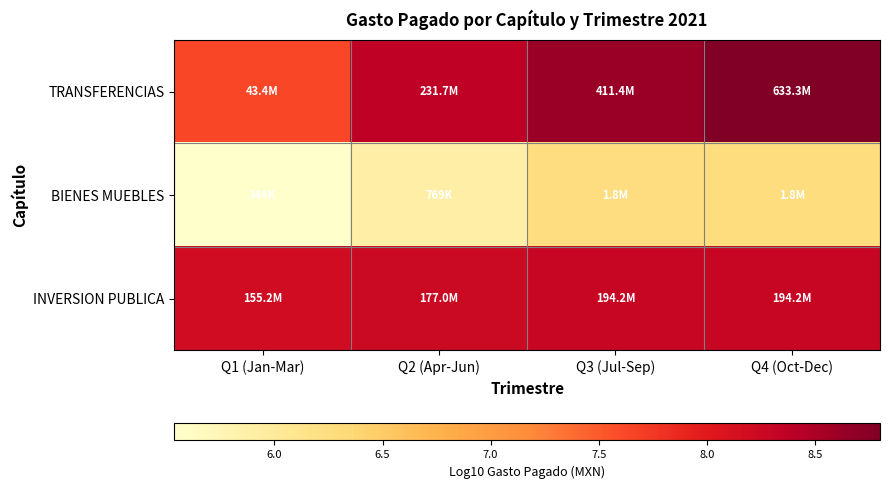

List the series in order of their peak value, highest first.

TRANSFERENCIAS, INVERSION PUBLICA, BIENES MUEBLES